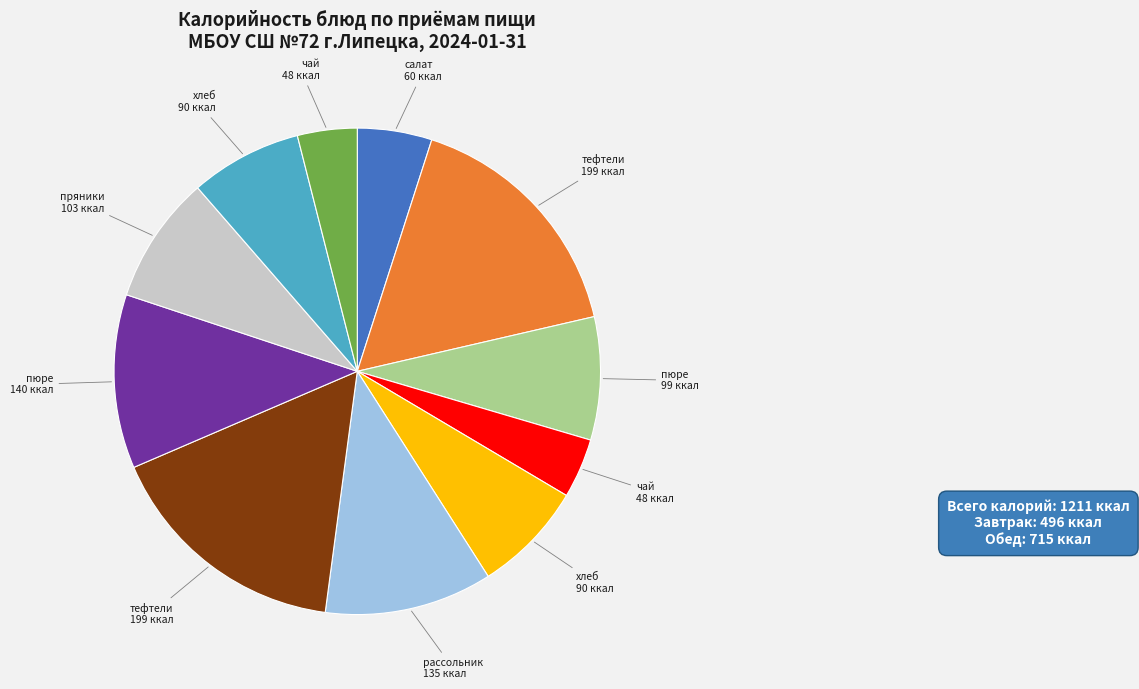

Is there a majority slice in this chart?

No